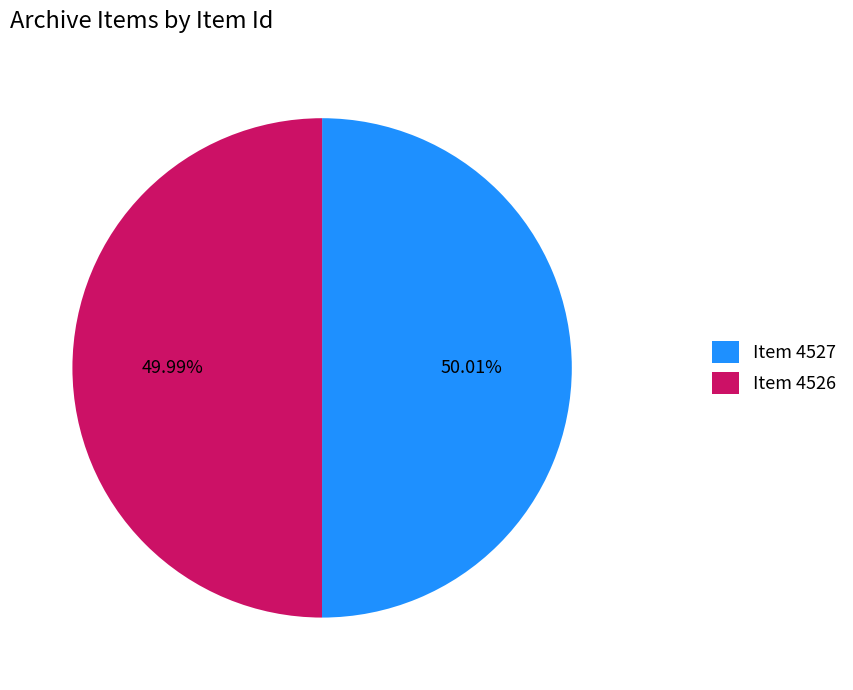

Combined, what portion of the pie is Item 4527 and Item 4526?

100.0%